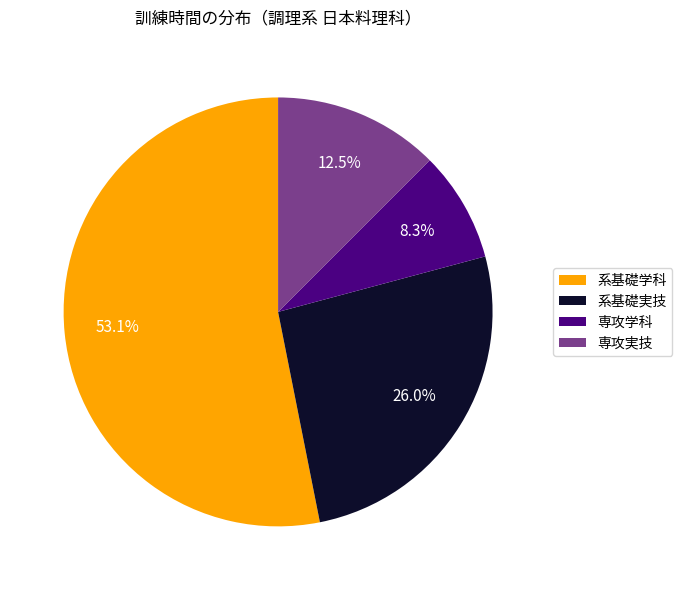

To the nearest percent, what percentage of the pie is 系基礎実技?

26%